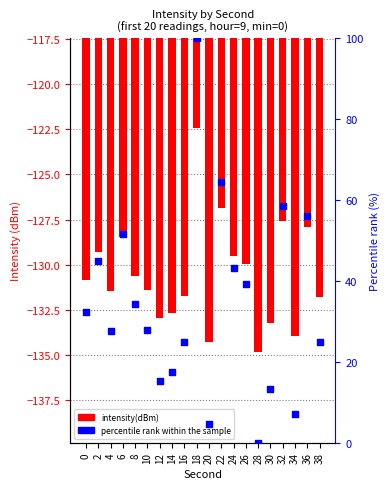

What are all the series names shown in the legend?

intensity(dBm), percentile rank within the sample